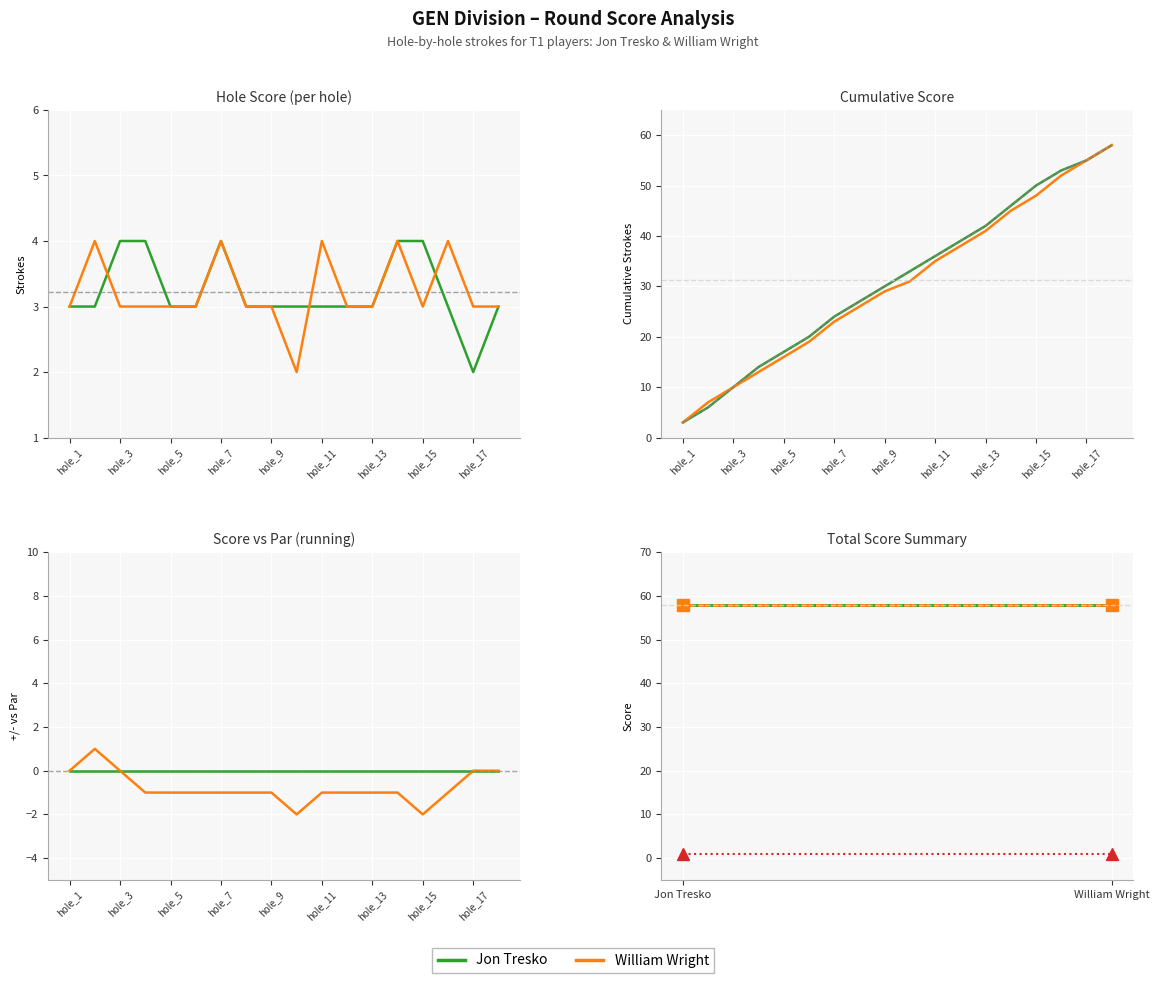

Reading left to right, what are all the values shown in this chart?

Jon Tresko: hole_1=3	hole_2=3	hole_3=4	hole_4=4	hole_5=3	hole_6=3	hole_7=4	hole_8=3	hole_9=3	hole_10=3	hole_11=3	hole_12=3	hole_13=3	hole_14=4	hole_15=4	hole_16=3	hole_17=2	hole_18=3
William Wright: hole_1=3	hole_2=4	hole_3=3	hole_4=3	hole_5=3	hole_6=3	hole_7=4	hole_8=3	hole_9=3	hole_10=2	hole_11=4	hole_12=3	hole_13=3	hole_14=4	hole_15=3	hole_16=4	hole_17=3	hole_18=3